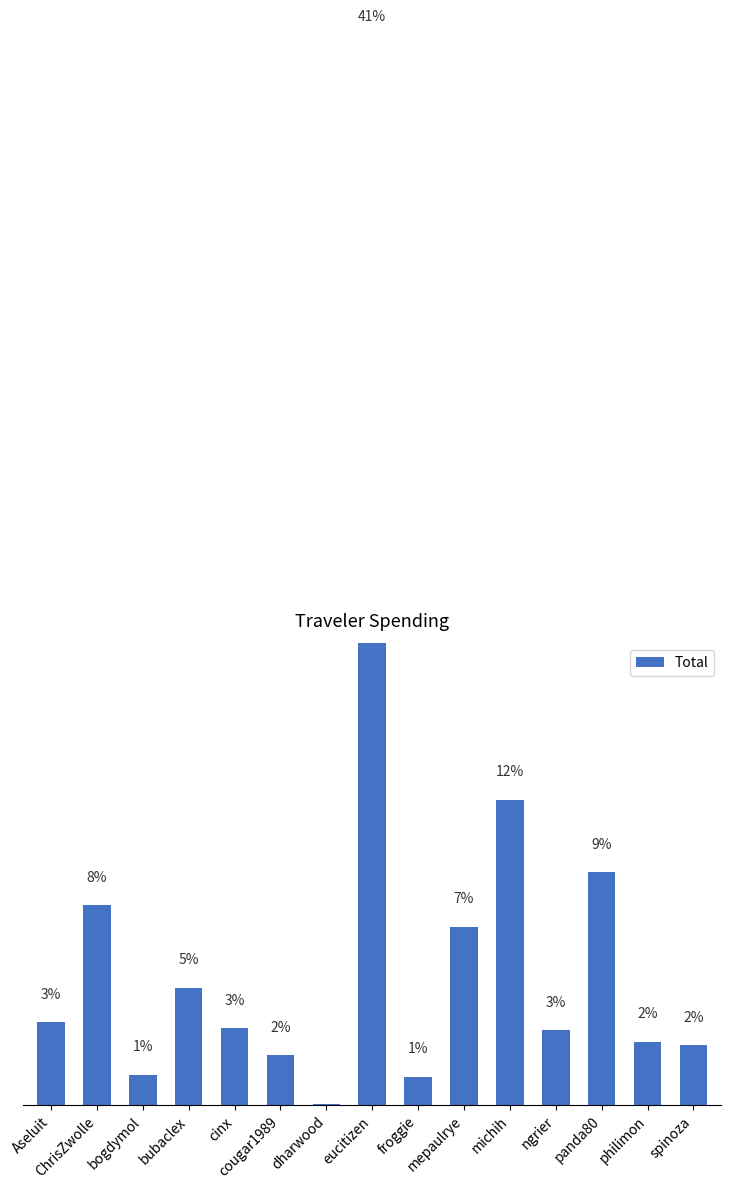

Is it true that the value at cougar1989 is 67.5?

True